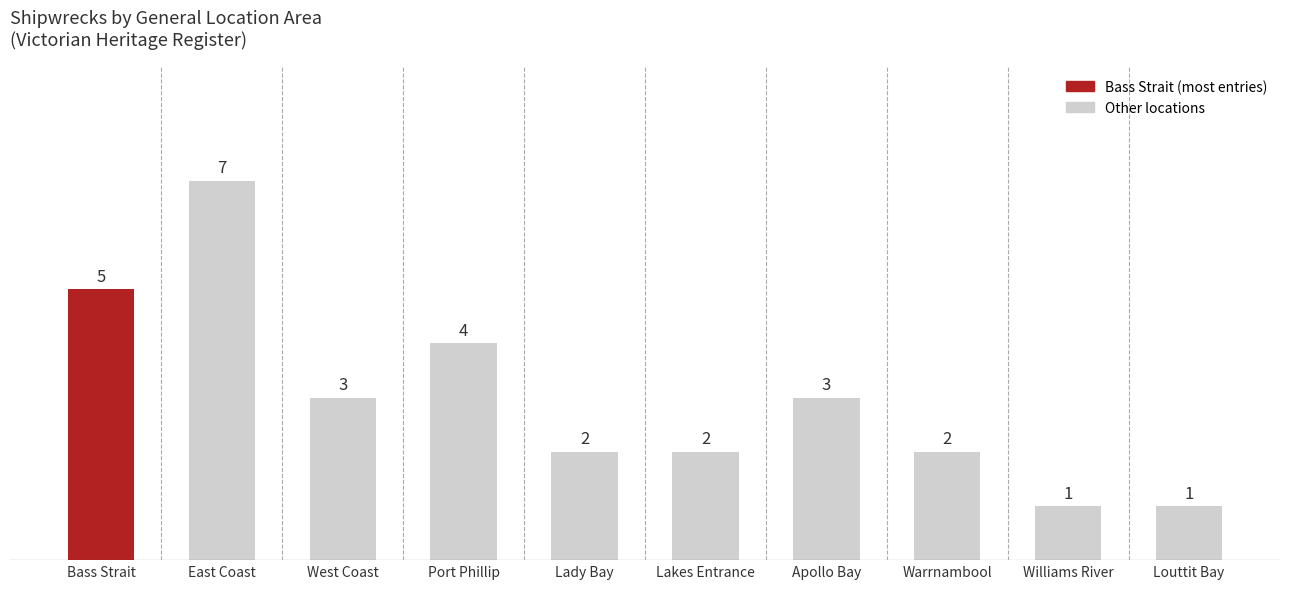

What is the value of the 10th bar from the left?

1